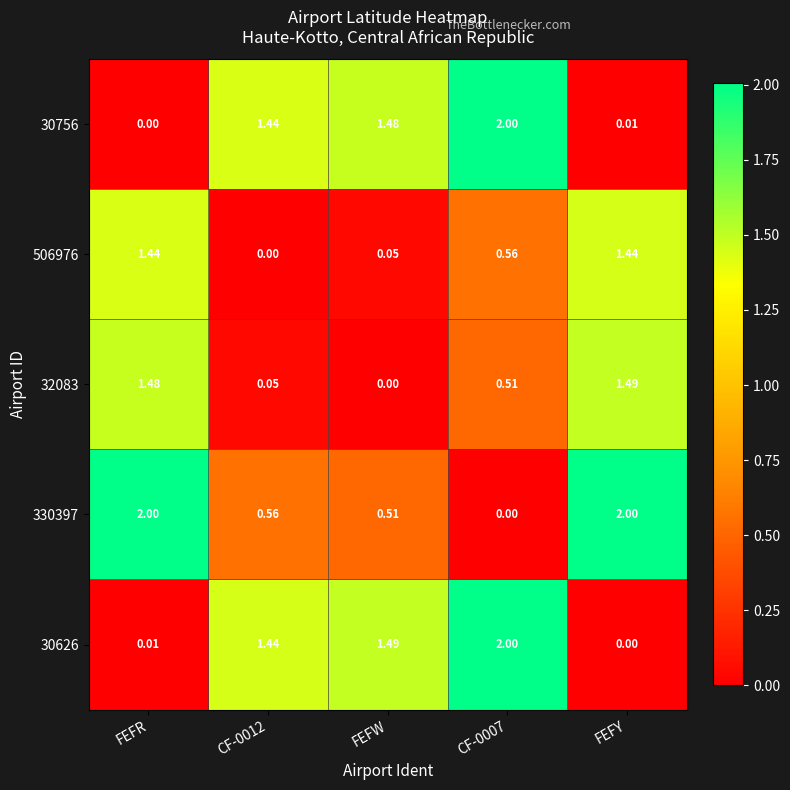

At which label is 32083 closest to 0?

FEFW